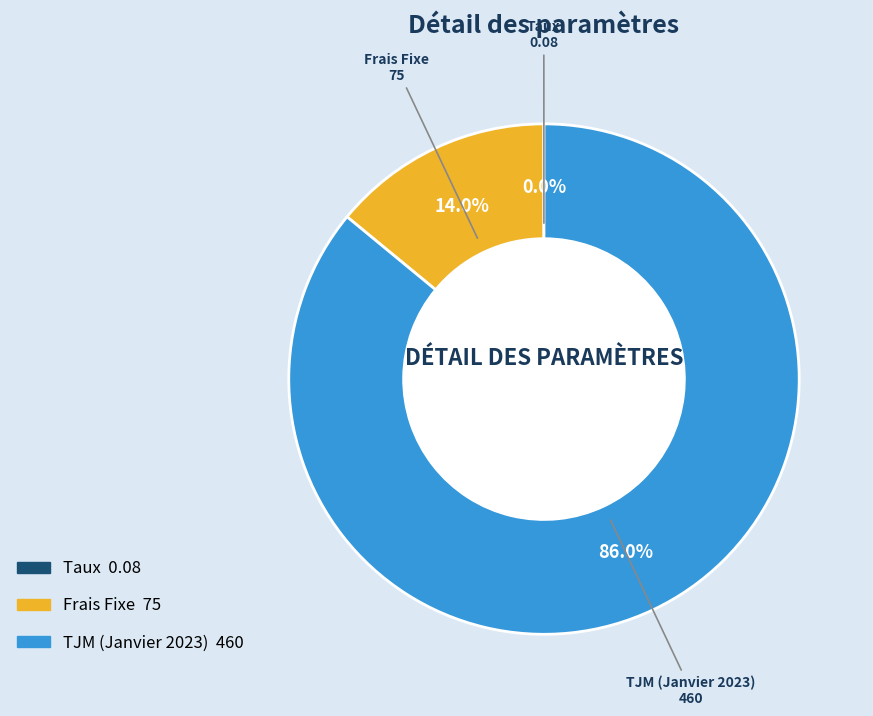

What is the majority slice?

TJM (Janvier 2023)